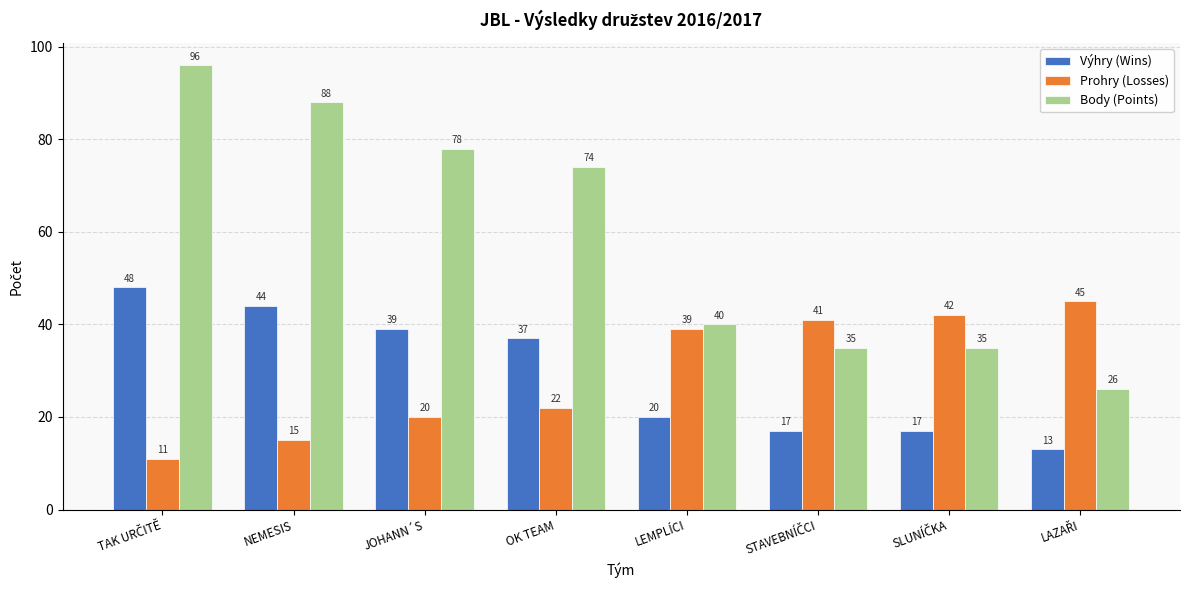

Which series has the largest total across all categories?

Body (Points)